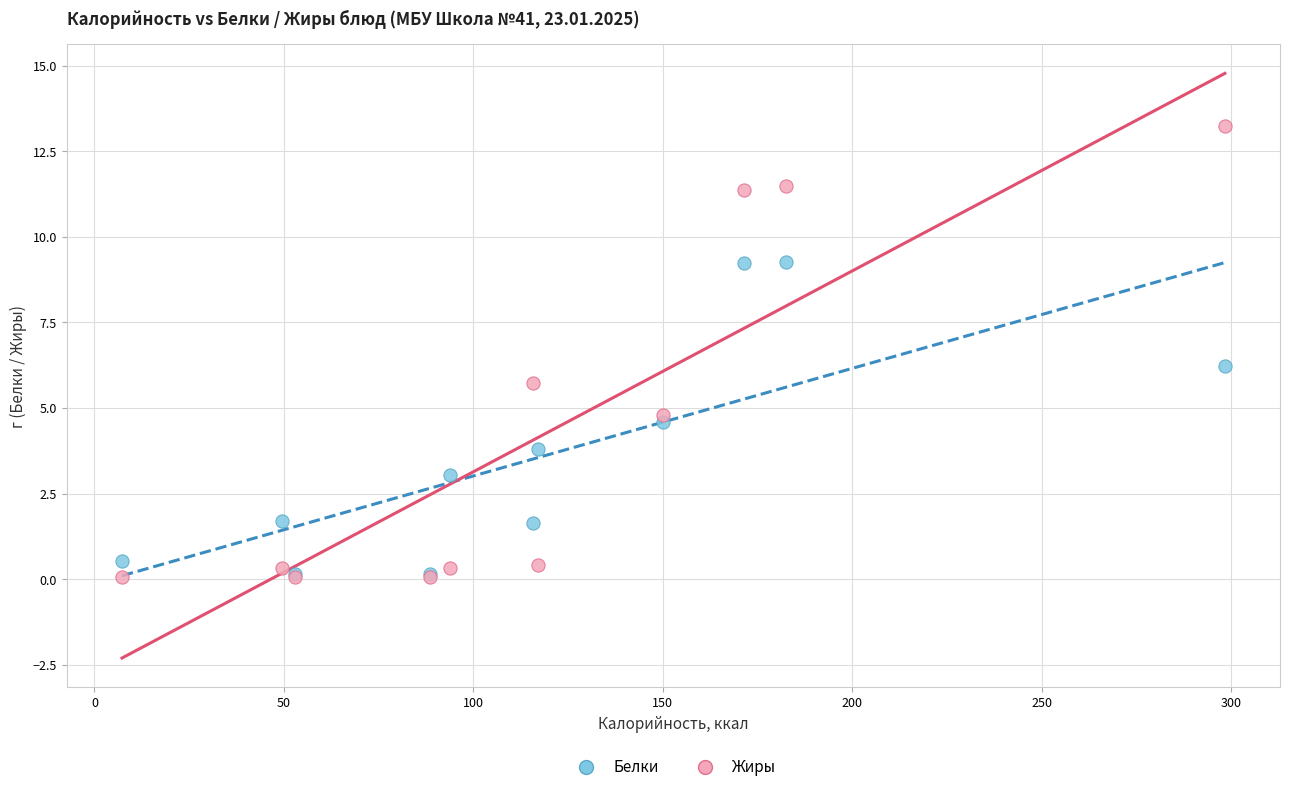

In the Белки series, what Y value is closest to 4?

3.8